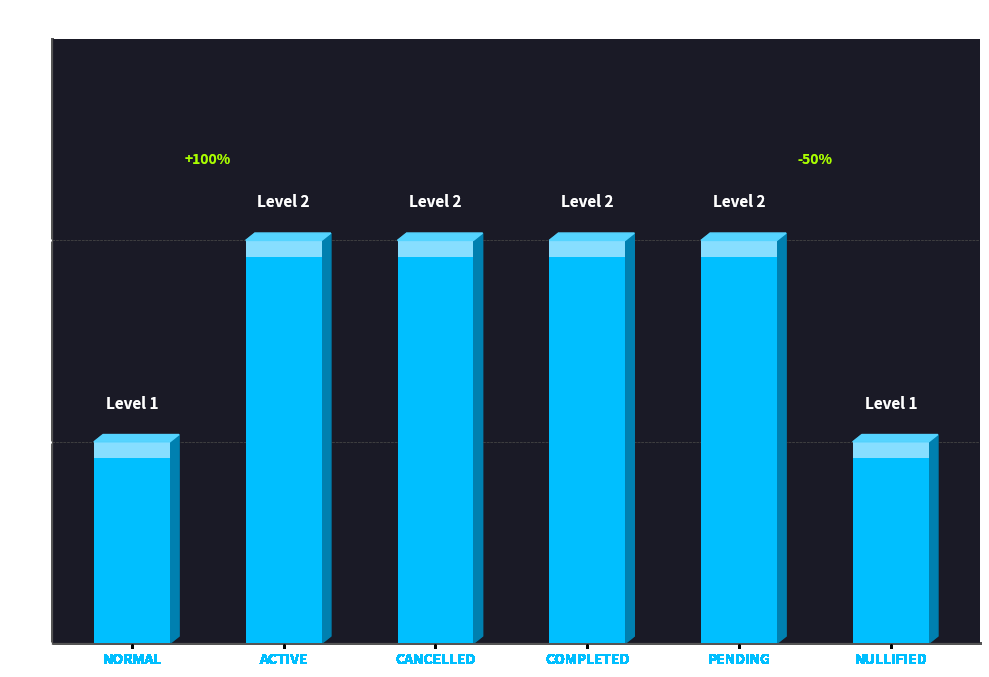

What is the average value?

2